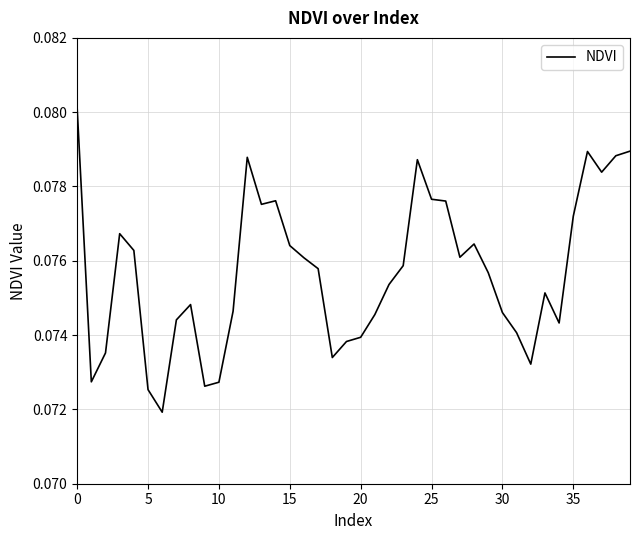

The value at 25 is 0.0. True or false?

False